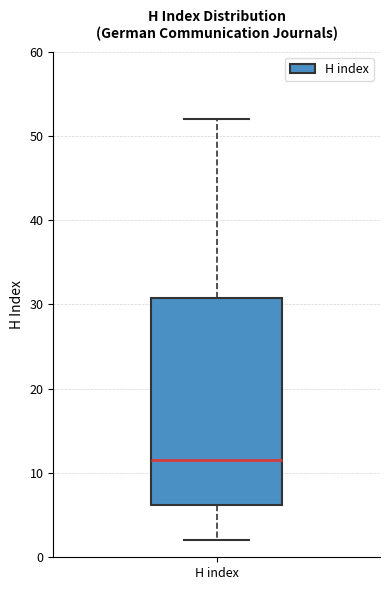

Where does the median line of the box for H index sit on the y-axis? The values are not printed on the chart, so give them approximately, as read against the axis.

12